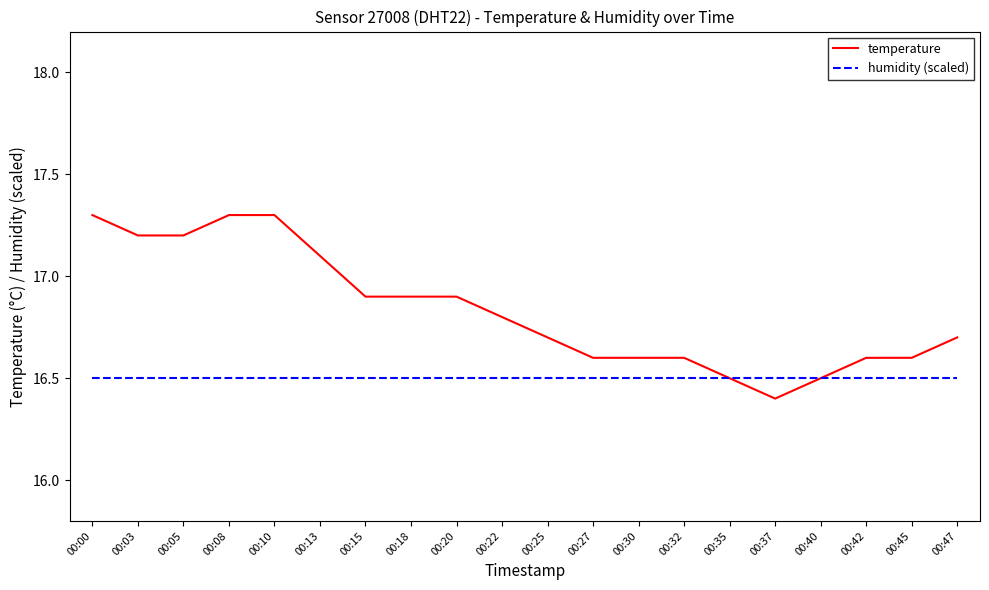

What is the difference between the maximum and minimum values in the temperature series?

0.9